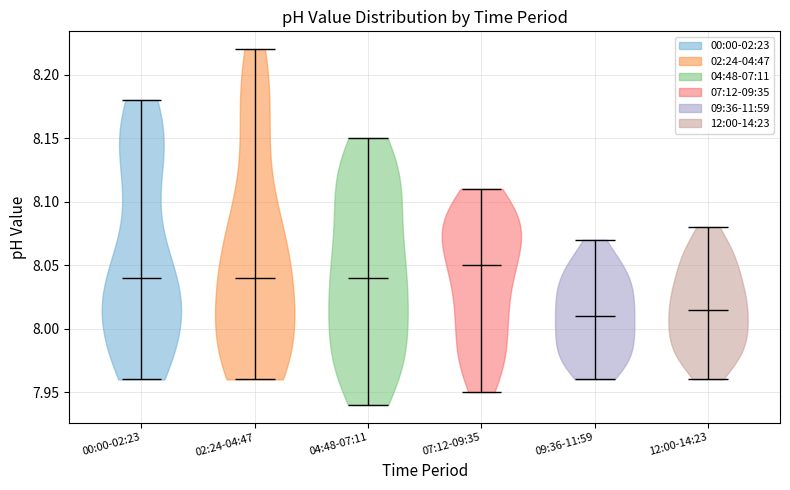

What is the lowest point the violin for 04:48-07:11 reaches on the y-axis? The values are not printed on the chart, so give them approximately, as read against the axis.

7.940